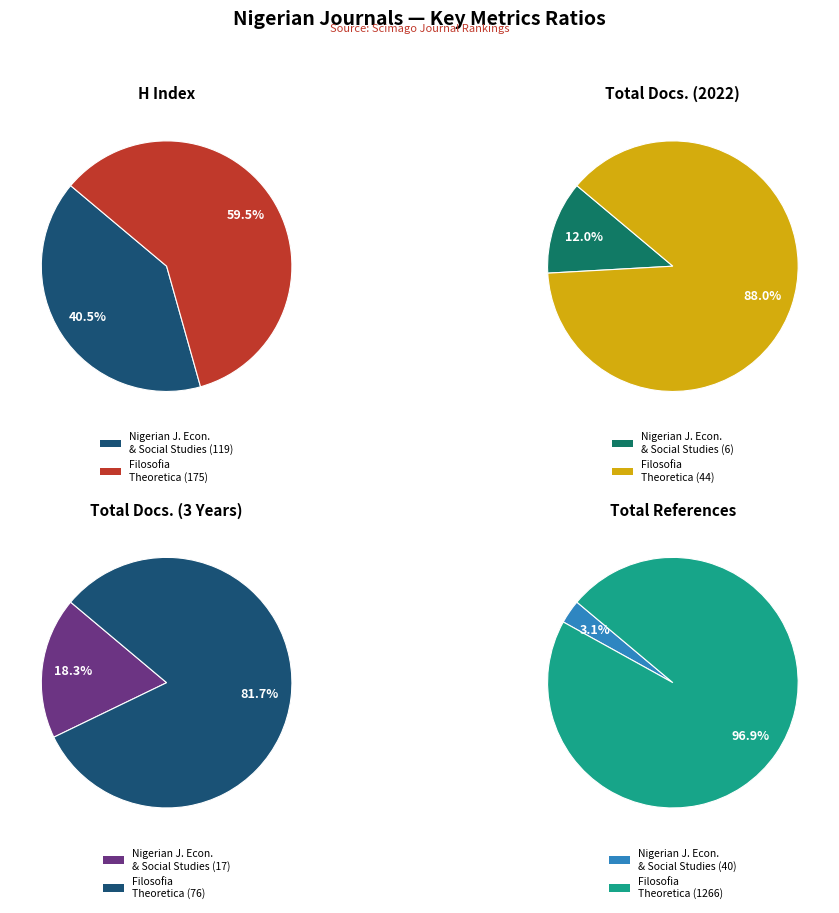

To the nearest percent, what is the average slice percentage?

50%